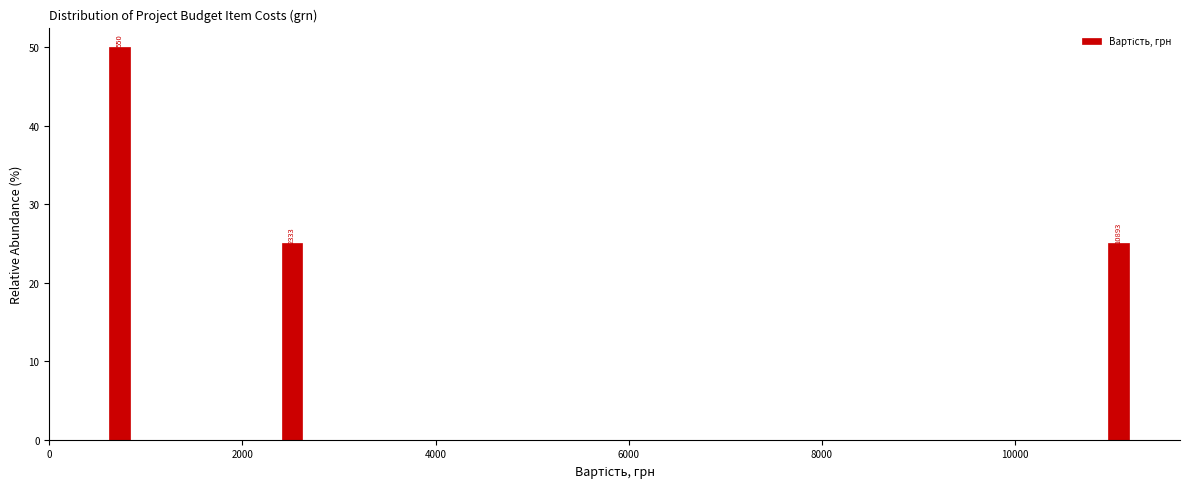

Read against the x-axis, roughly where is the centre of the tallest bar?

800